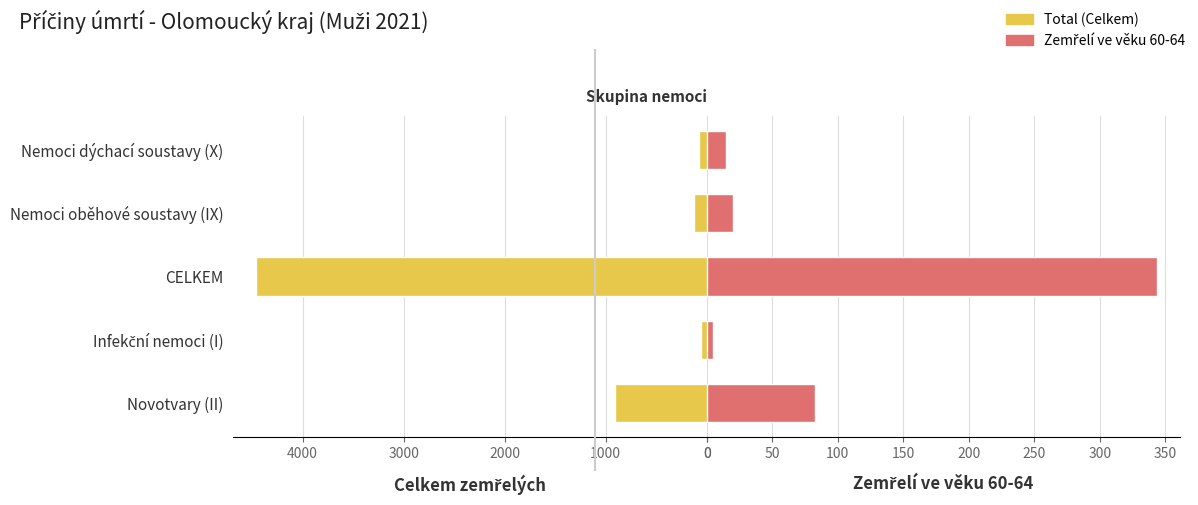

What is the maximum value shown in the chart?

4462